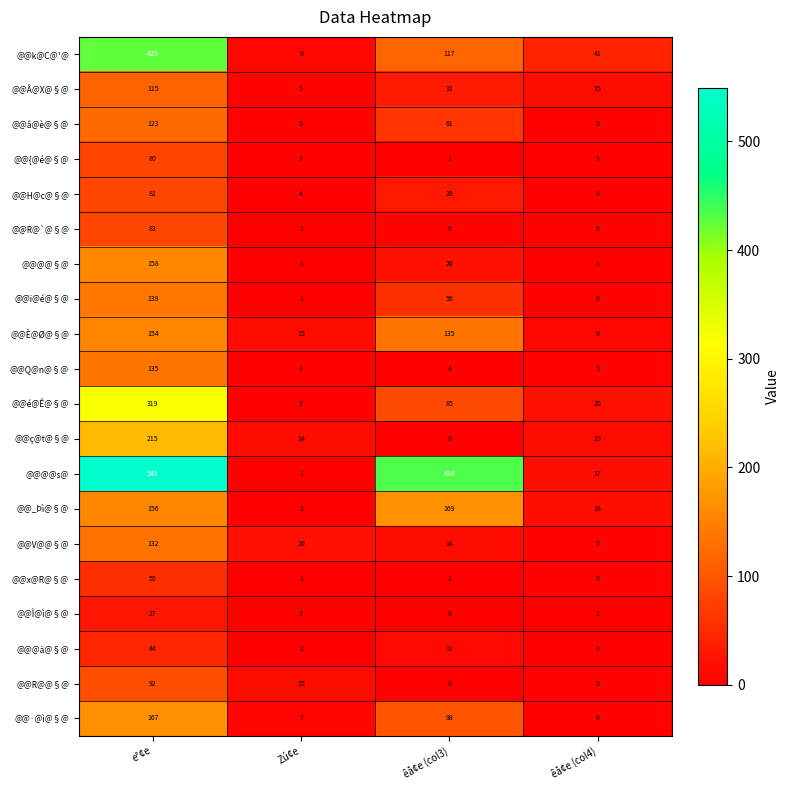

Which category has the lowest value across all series?

êå¢e (col3)